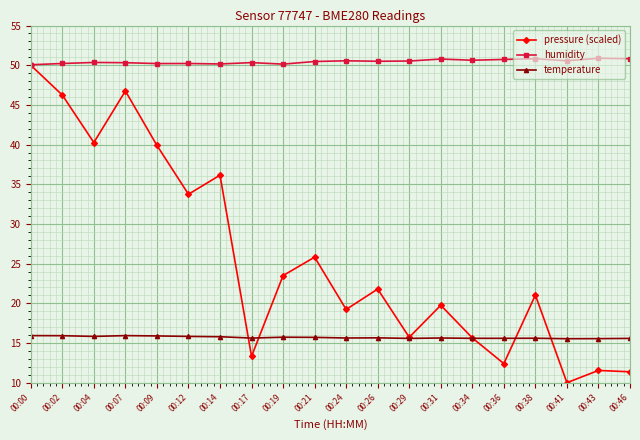

What is the greatest value displayed?

50.9